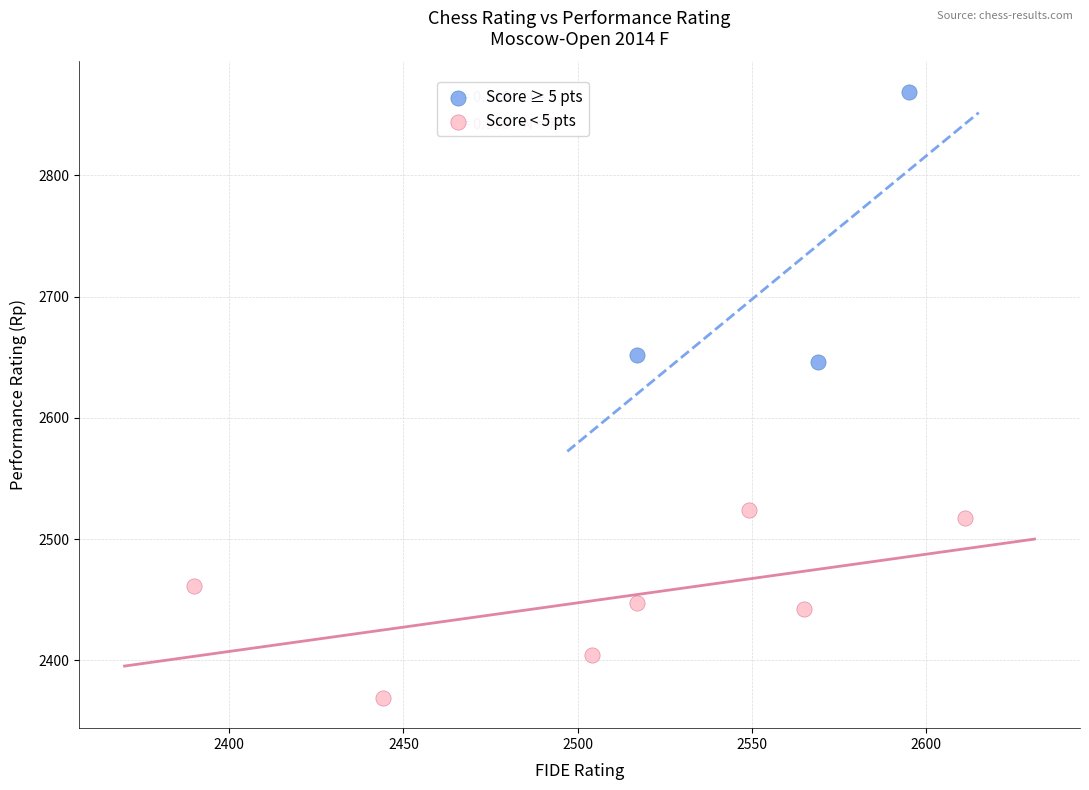

Which series contains the lowest Y value?

Score < 5 pts